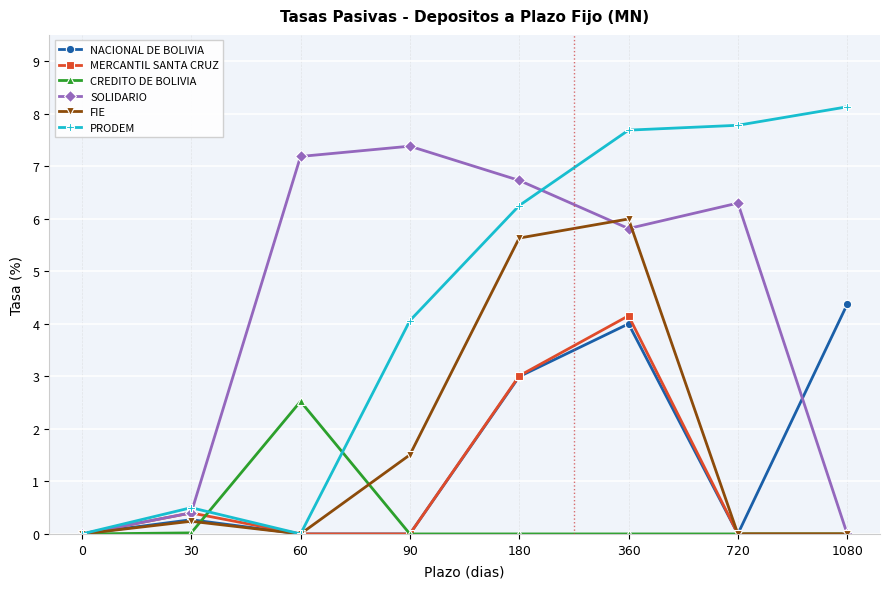

At which category is the sum across all series the highest?

360